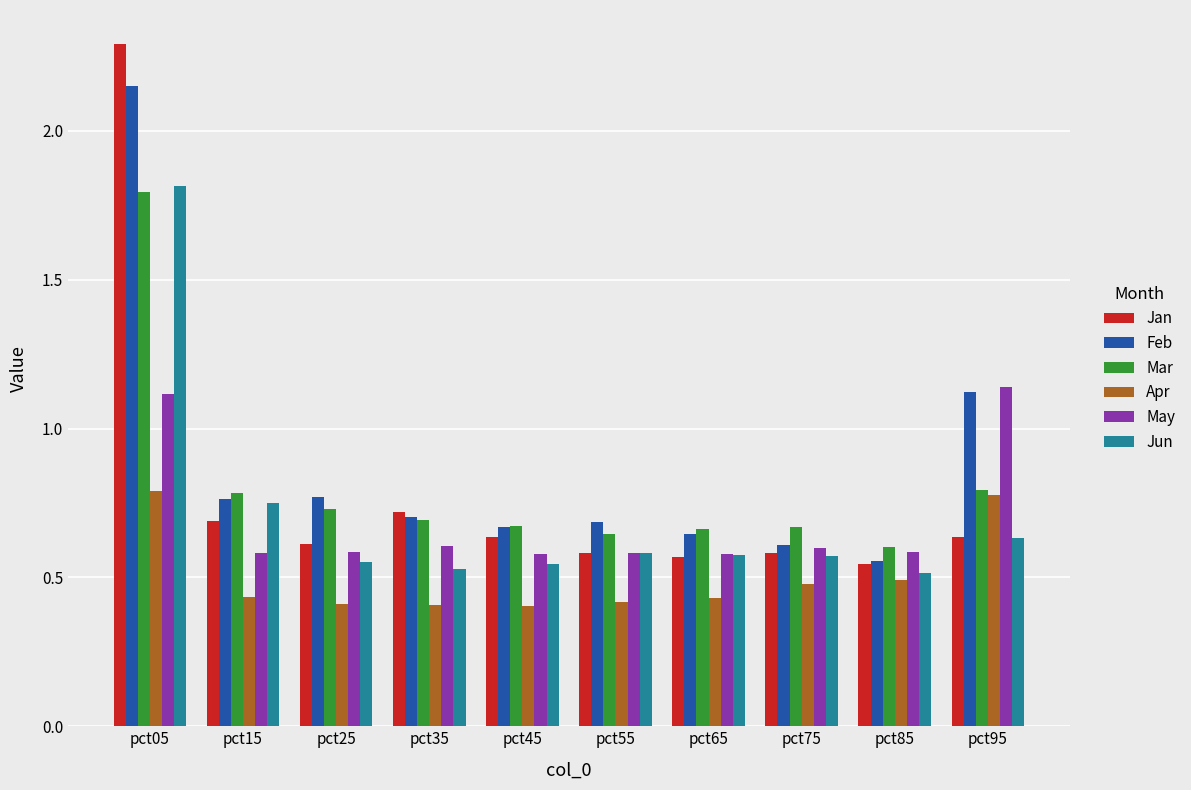

Is it true that Jun equals 1.0 at pct55?

False